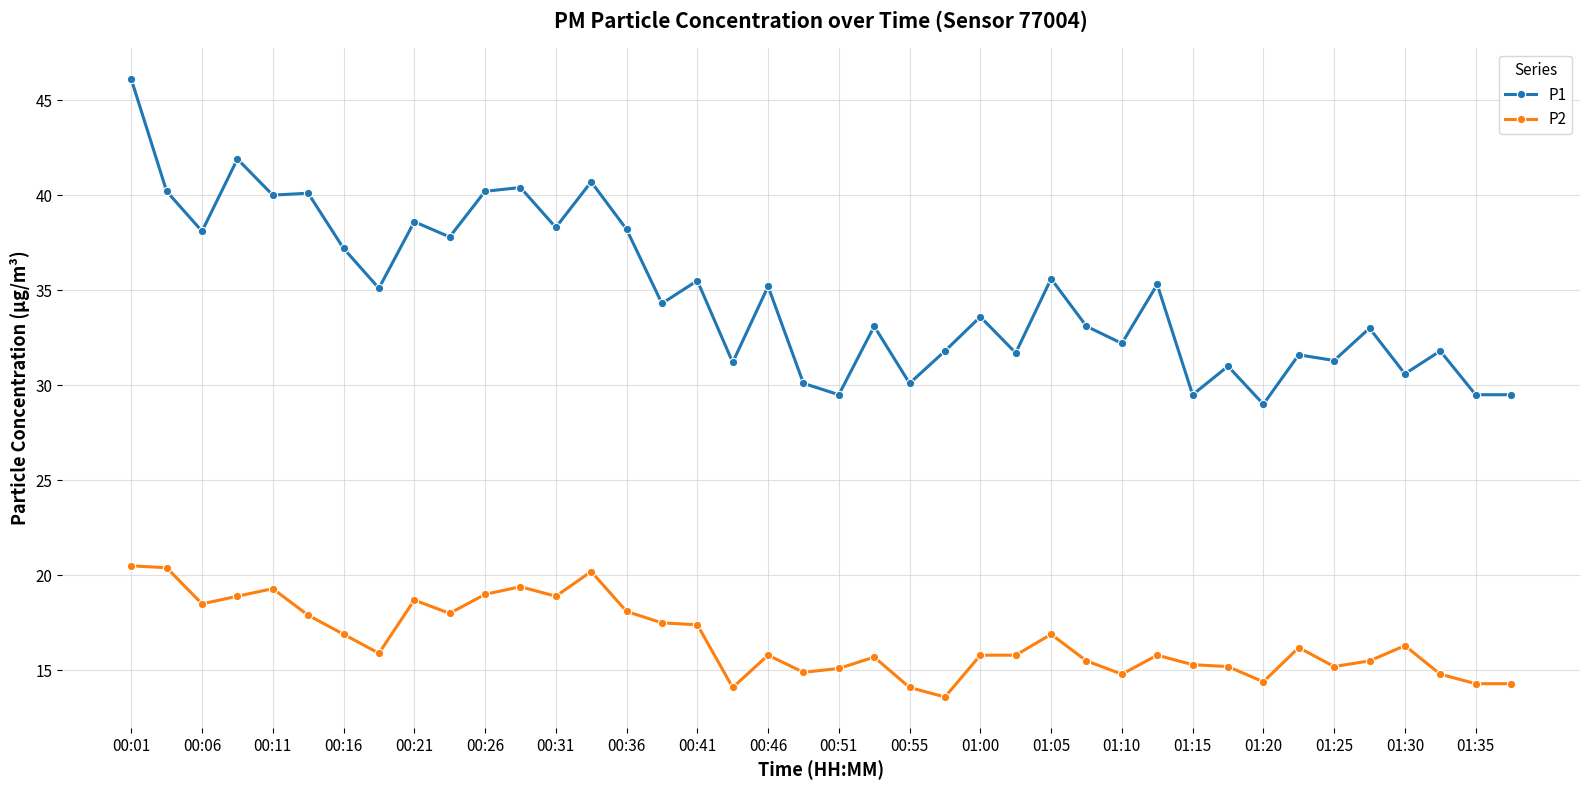

Which series has the largest total across all categories?

P1